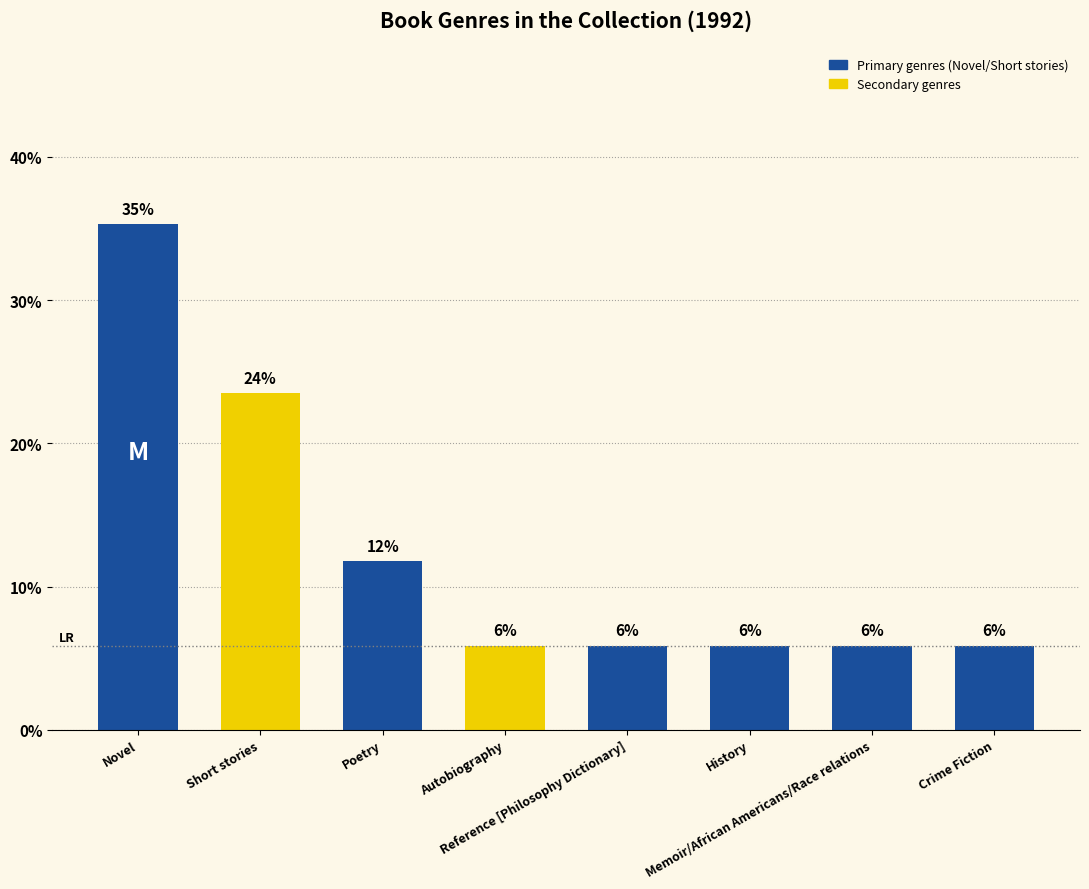

At which category does the chart reach its peak across all series?

Novel